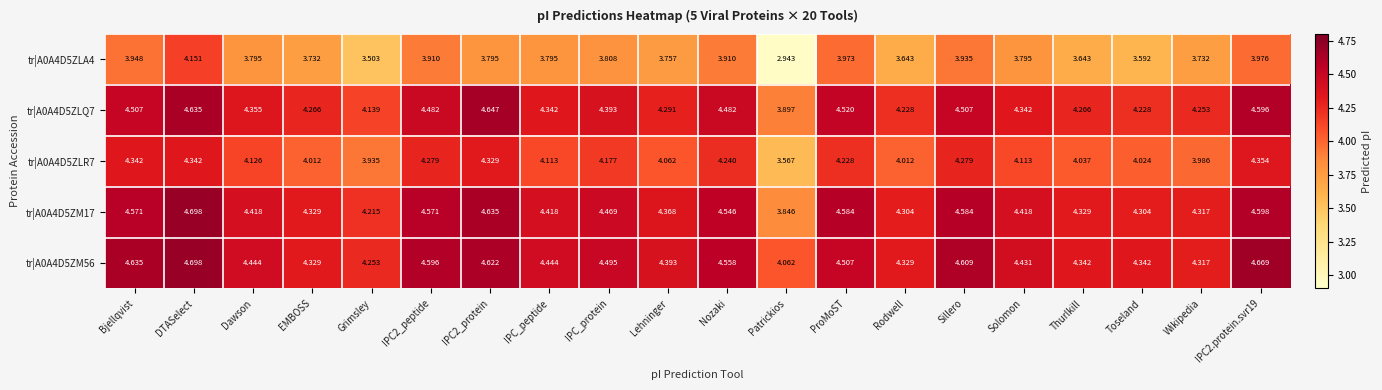

Which label corresponds to the largest value in the chart?

DTASelect